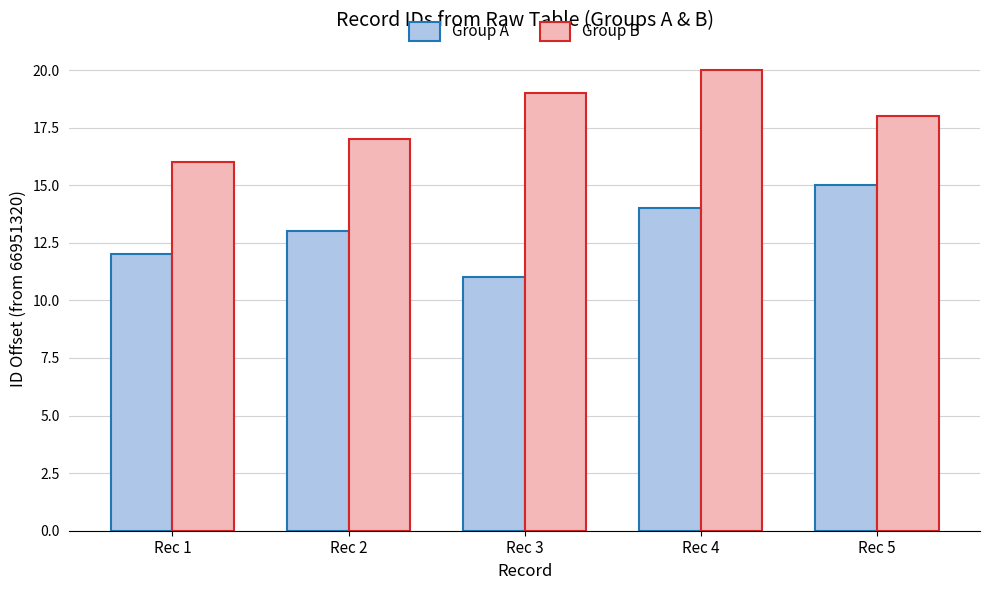

Reading right to left, list all the values displayed in this chart.

Group A: Rec 5=15	Rec 4=14	Rec 3=11	Rec 2=13	Rec 1=12
Group B: Rec 5=18	Rec 4=20	Rec 3=19	Rec 2=17	Rec 1=16